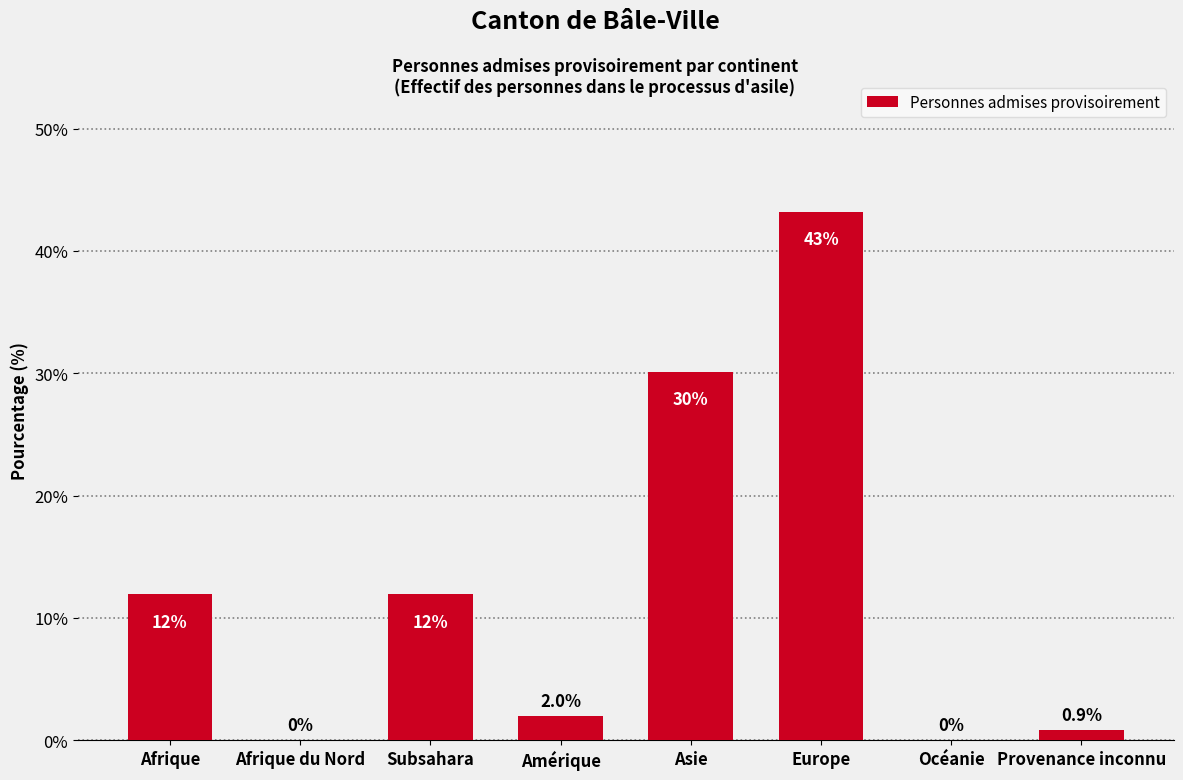

Reading left to right, what are all the values shown in this chart?

Afrique=11.9	Afrique du Nord=0.0	Subsahara=11.9	Amérique=2.0	Asie=30.1	Europe=43.2	Océanie=0.0	Provenance inconnu=0.9